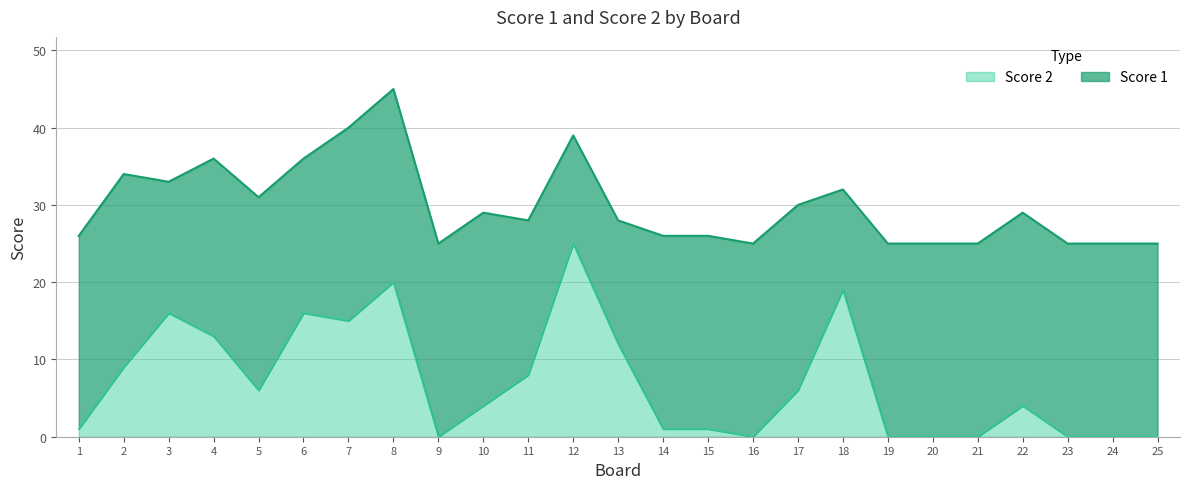

How many interior local peaks (higher than both neighbors) does the data have?

6